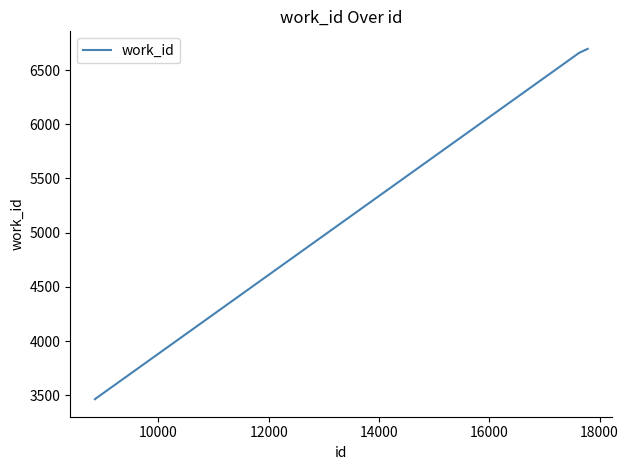

What is the average value?

5071